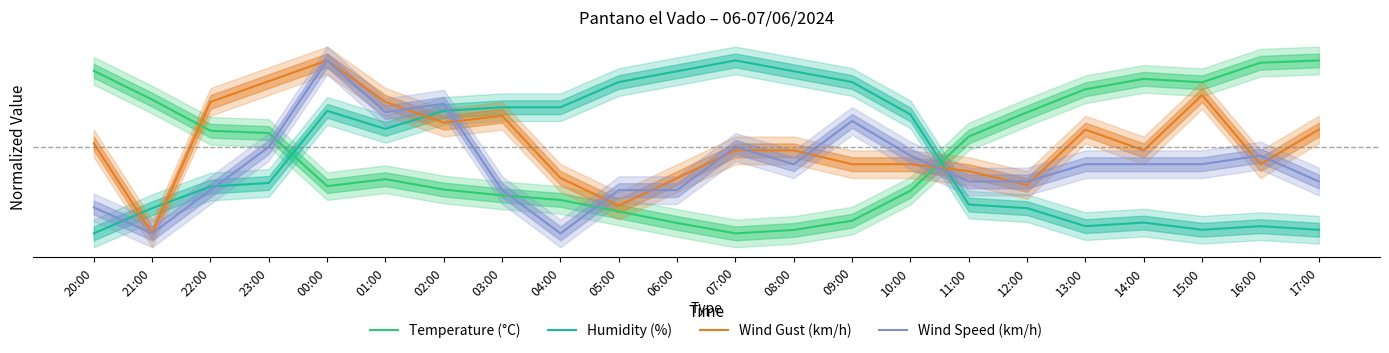

At how many categories does at least one series exceed 0?

22